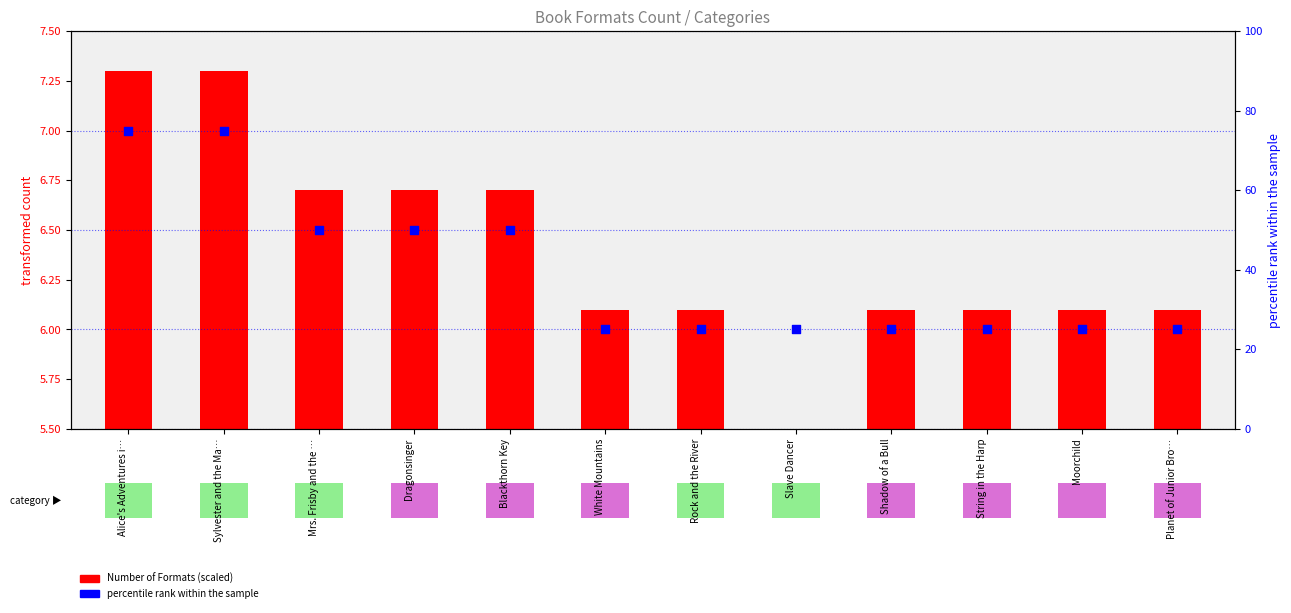

Which has a higher value, Planet of Junior Bro… or Moorchild?

Planet of Junior Bro…